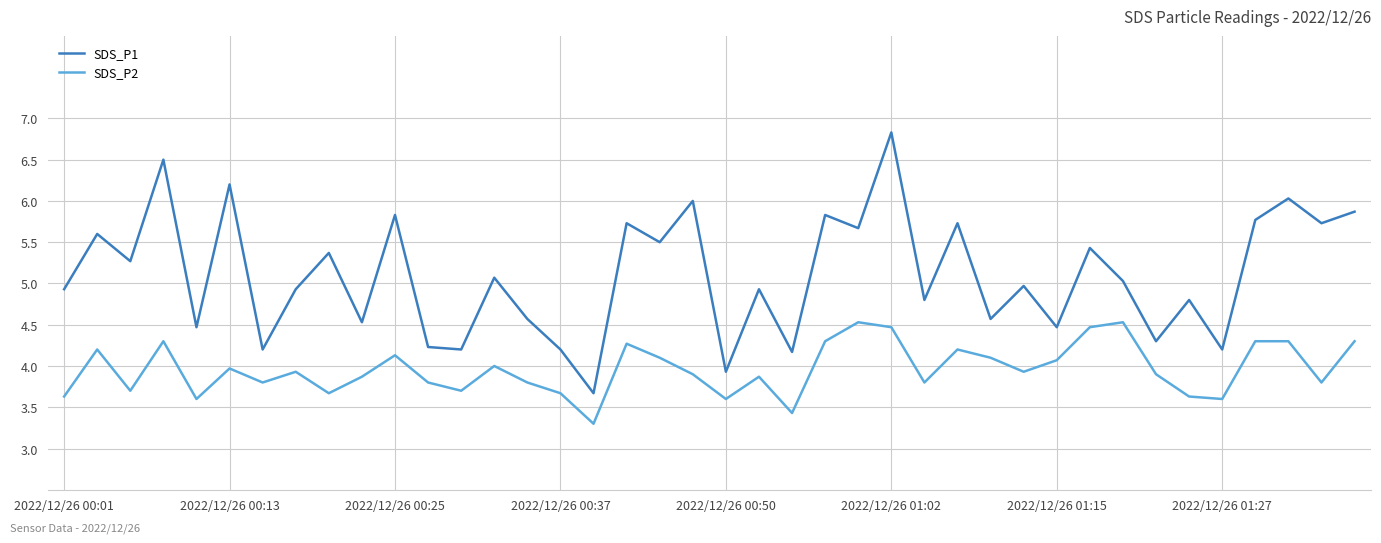

True or false: SDS_P2 and SDS_P1 cross at least once.

False